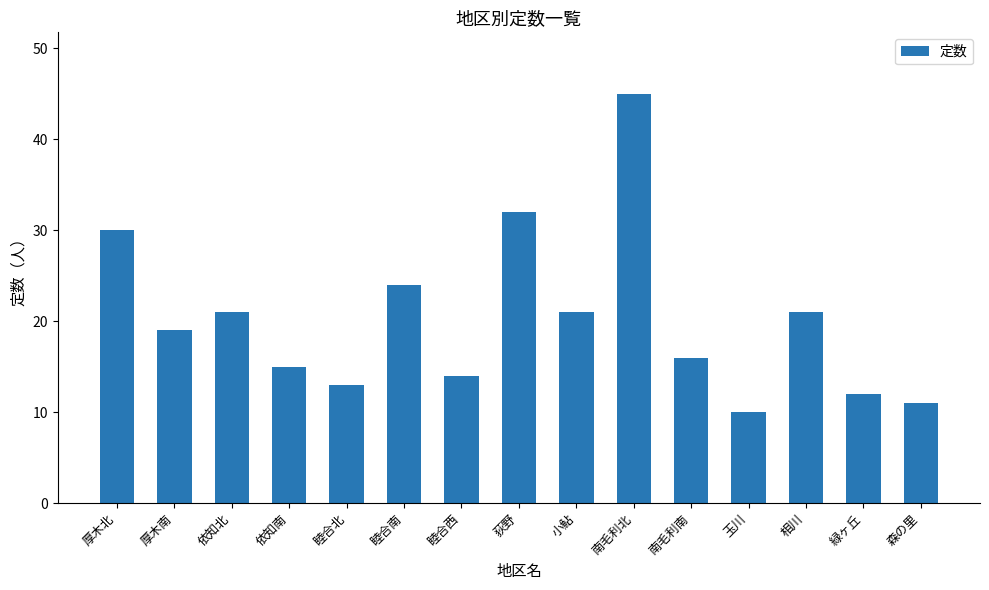

What is the smallest value displayed?

10